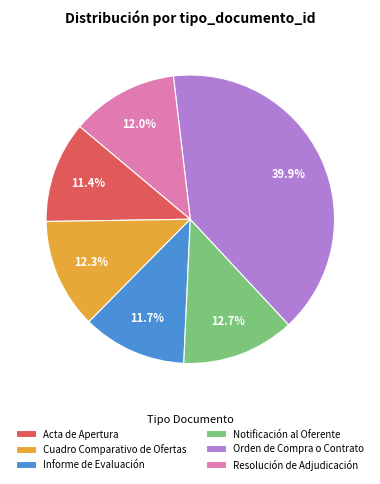

To the nearest percent, what is the combined percentage of Informe de Evaluación and Notificación al Oferente?

24%